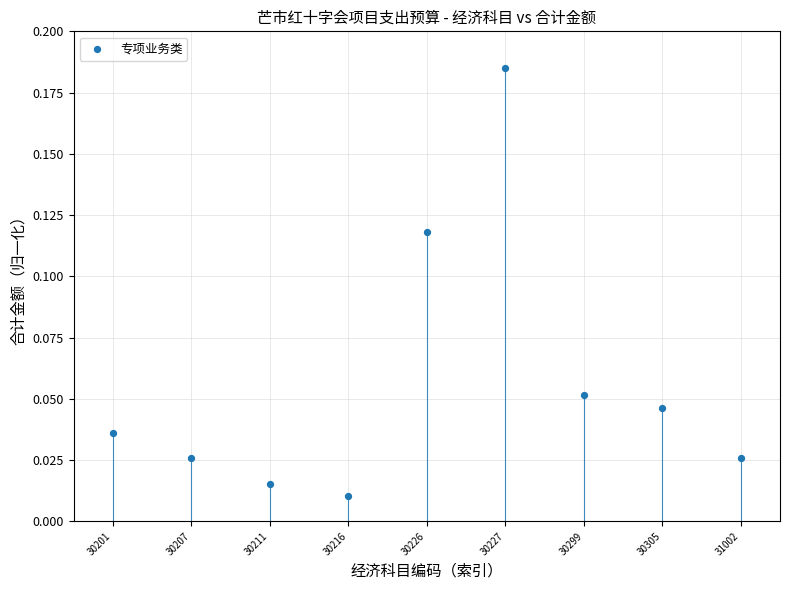

Count the number of points in this scatter plot.

9